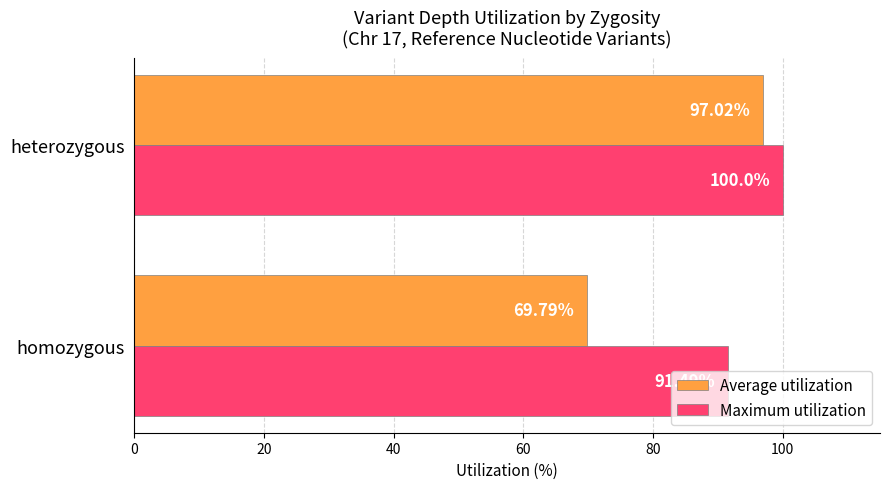

What is the difference between the Average utilization values at heterozygous and homozygous?

27.2